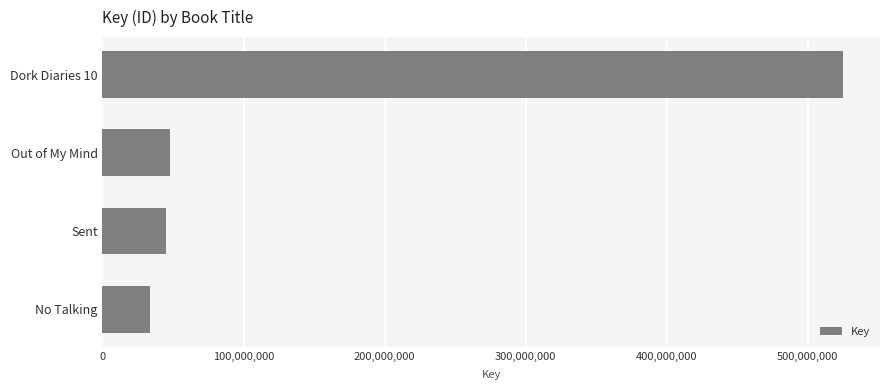

What is the average value?

162951216